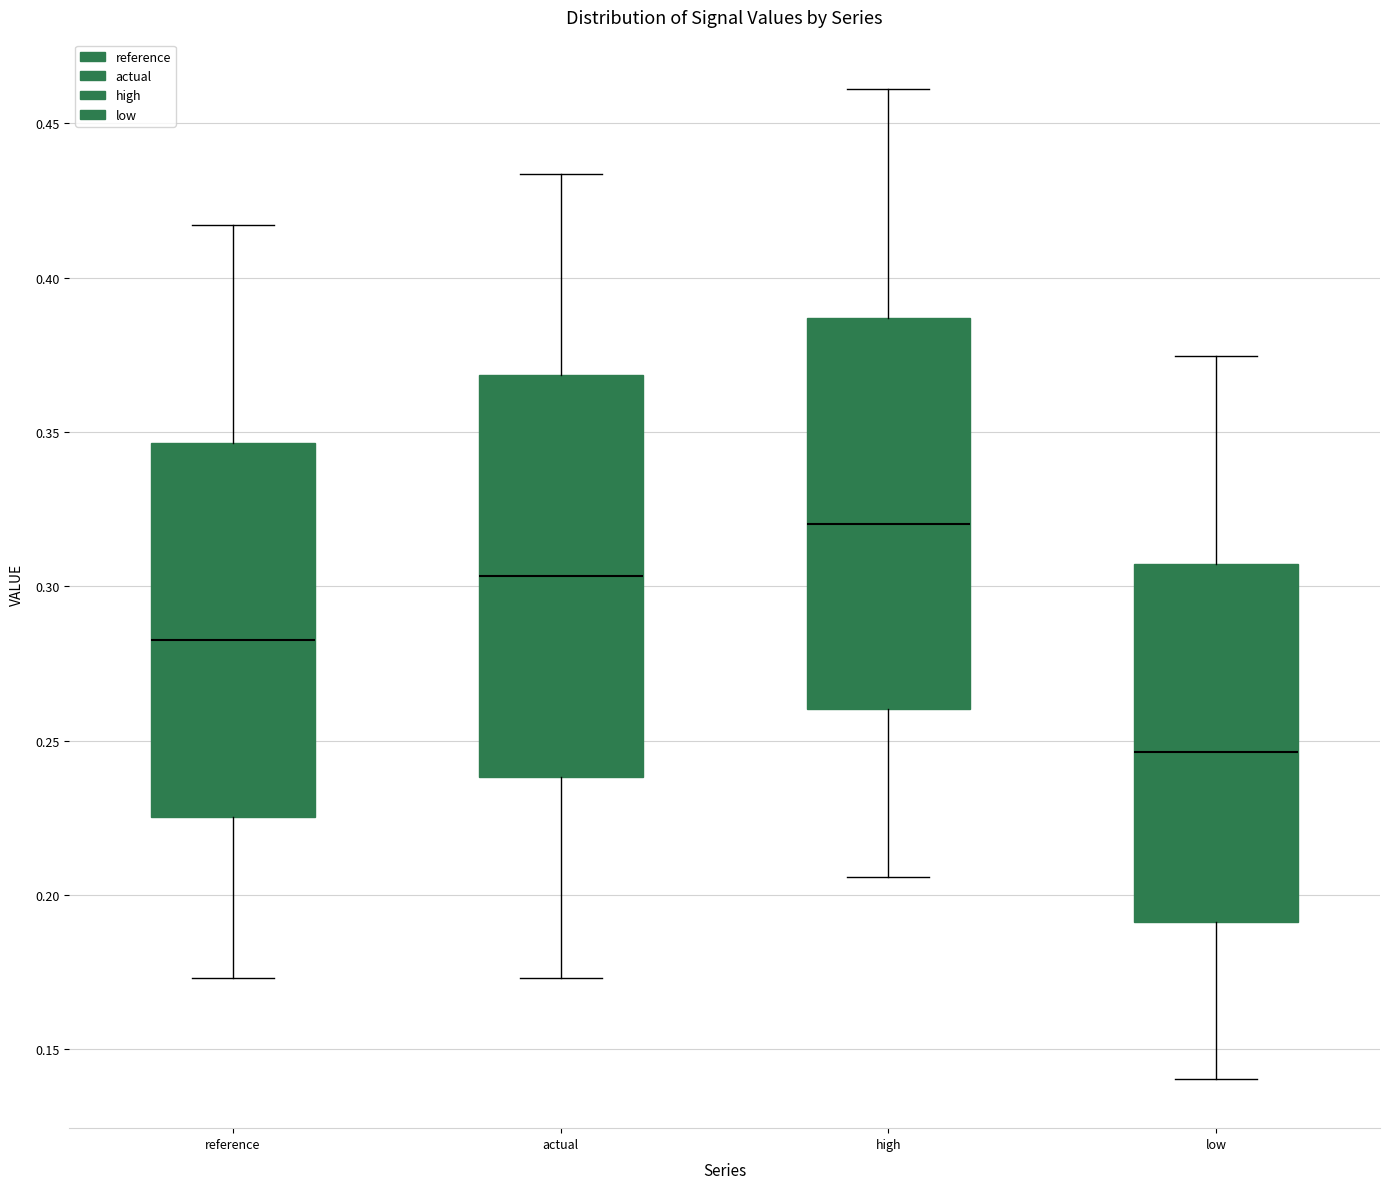

Where is the upper edge of the box for high on the y-axis? The values are not printed on the chart, so give them approximately, as read against the axis.

0.385